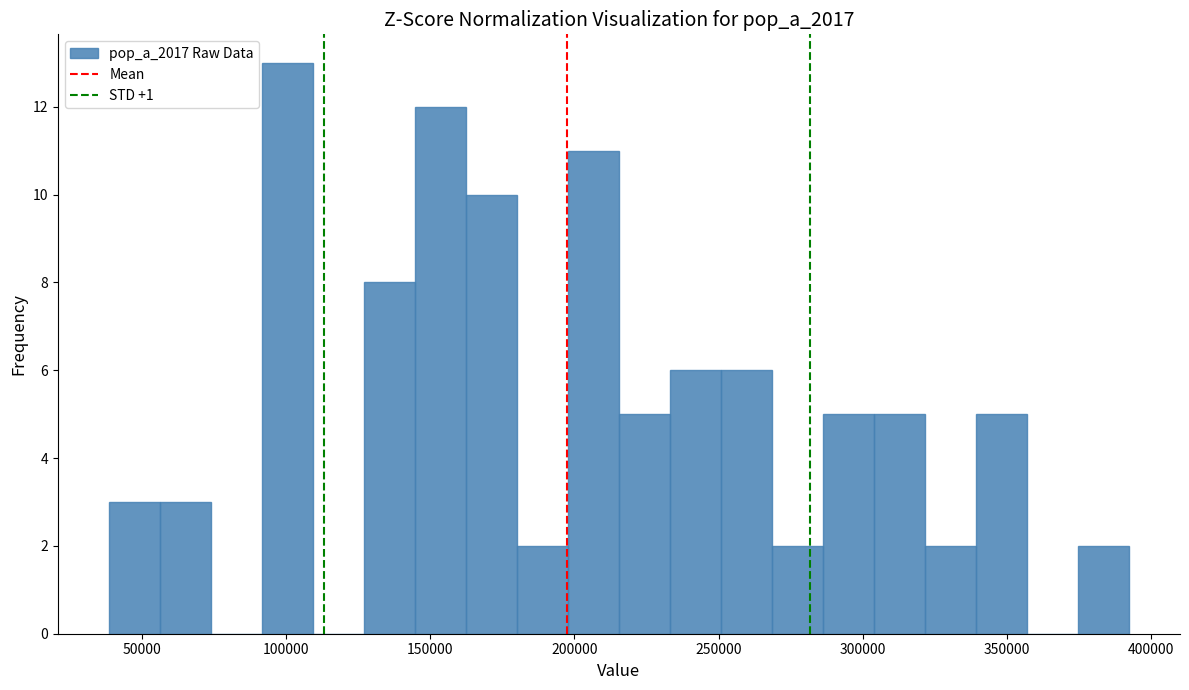

Around what value on the x-axis is the tallest bar? Give the approximate position of its centre, as read against the axis.

100000